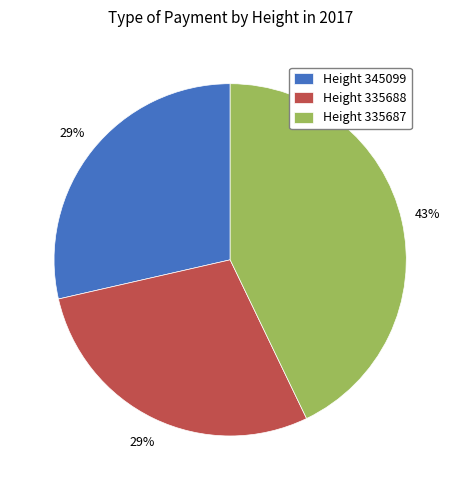

Is there a majority slice in this chart?

No